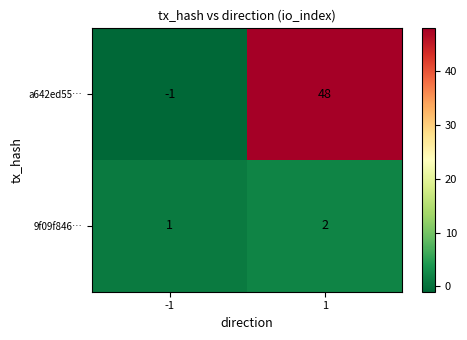

What is the total value across all series at 1?

50